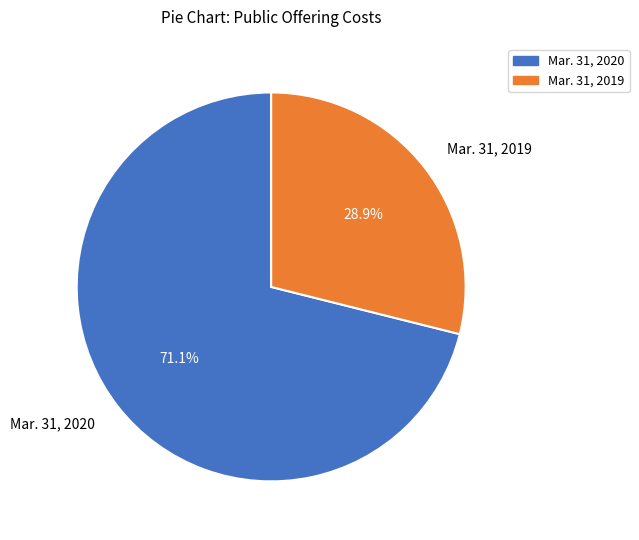

What is the ratio of the value at Mar. 31, 2019 to the value at Mar. 31, 2020?

0.4